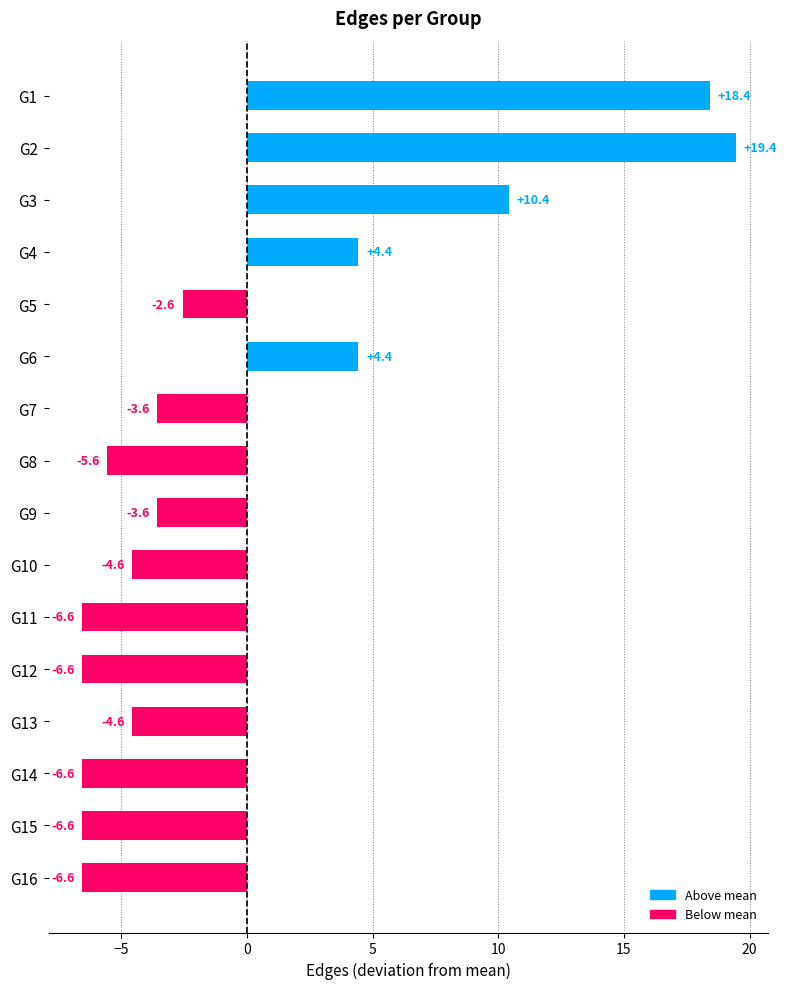

Which category has the highest value across all series?

G2